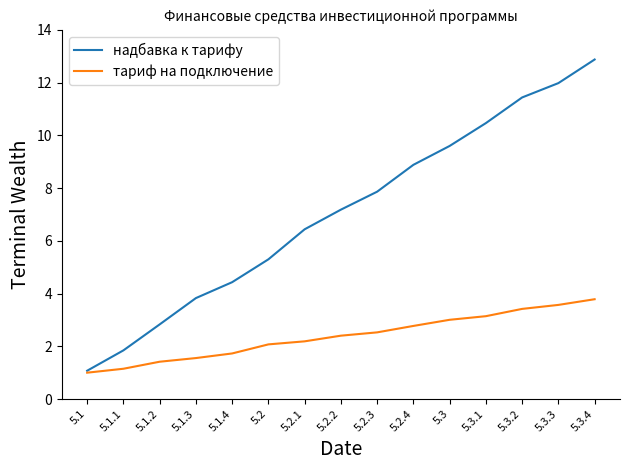

Reading left to right, transcribe all the data shown in this chart.

надбавка к тарифу: 1.1	1.8	2.8	3.8	4.4	5.3	6.4	7.2	7.9	8.9	9.6	10.5	11.4	12.0	12.9
тариф на подключение: 1.0	1.1	1.4	1.6	1.7	2.1	2.2	2.4	2.5	2.8	3.0	3.1	3.4	3.6	3.8